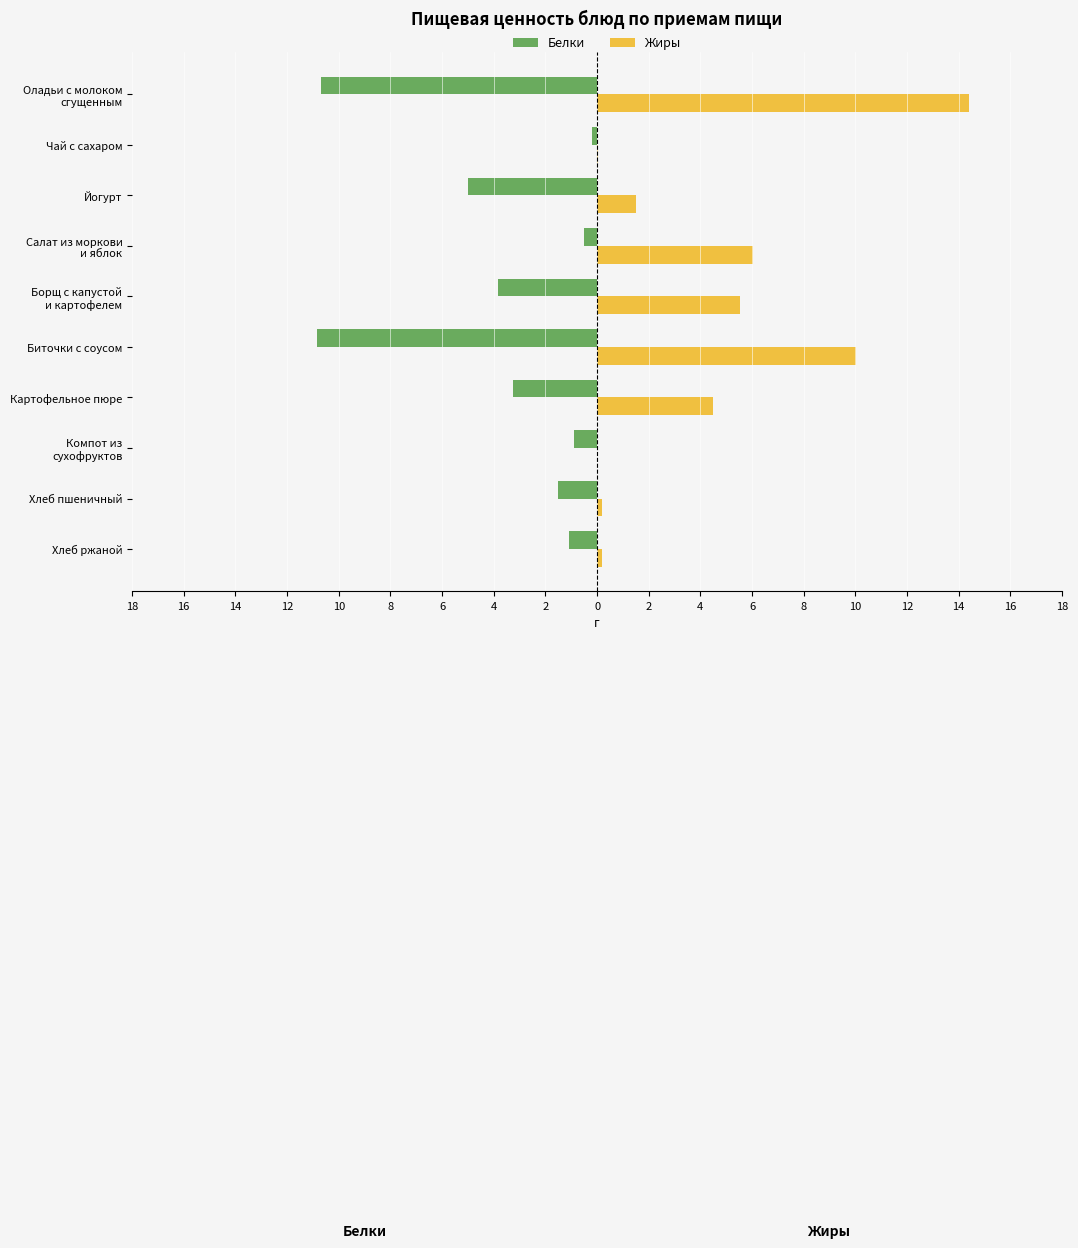

Which series has the widest spread of values?

Жиры